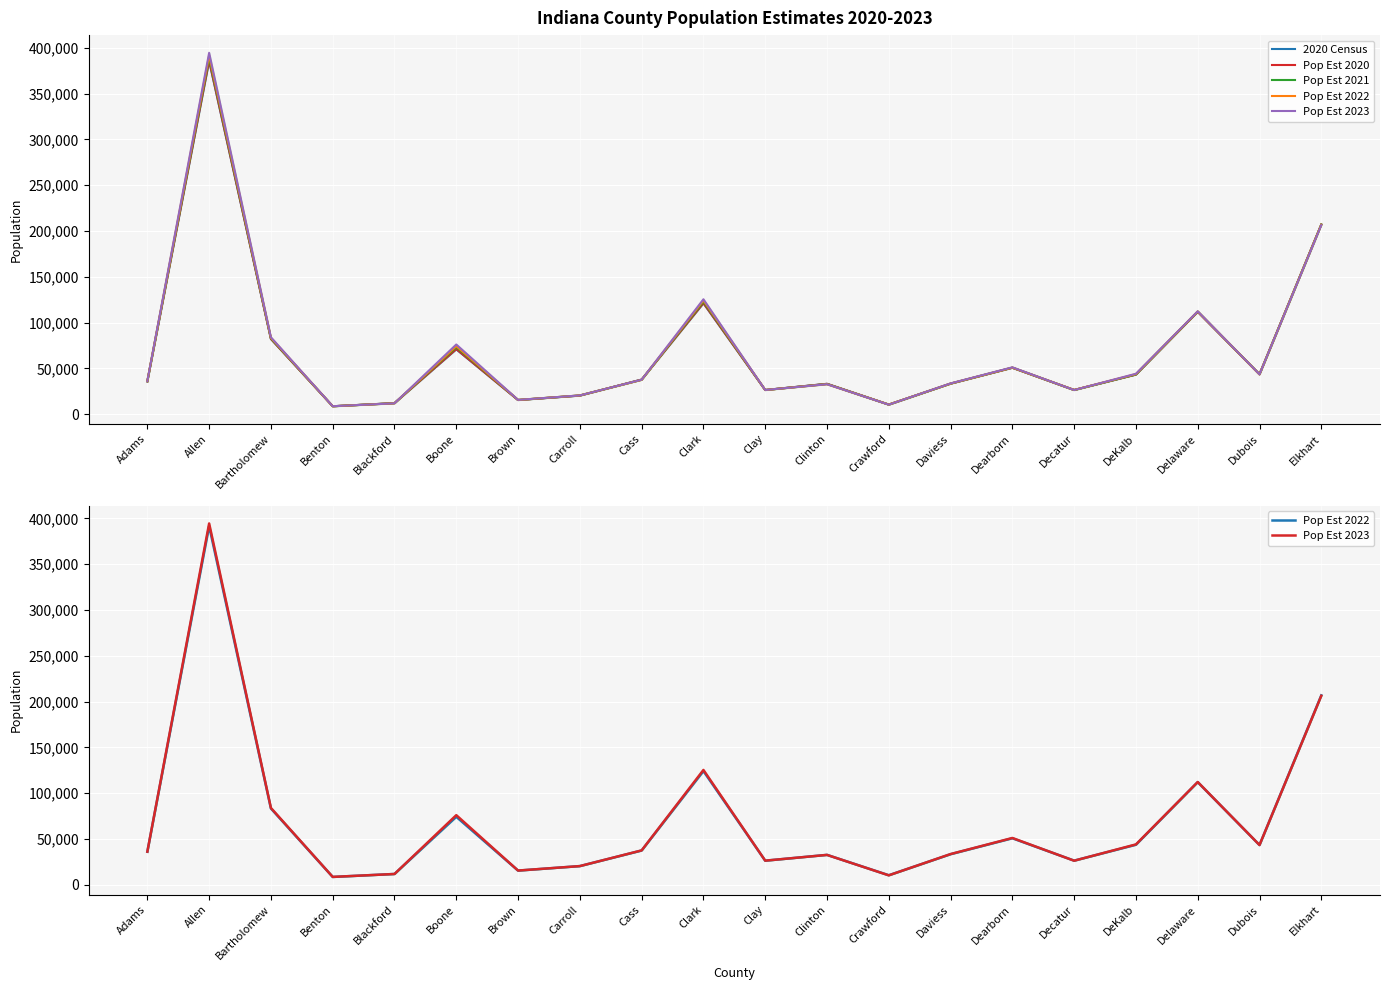

How many interior local peaks does the 2020 Census series have?

6